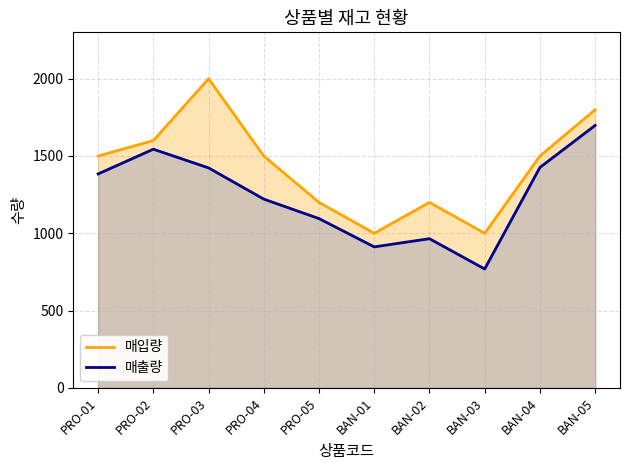

True or false: 매출량 and 매입량 intersect in this chart.

False